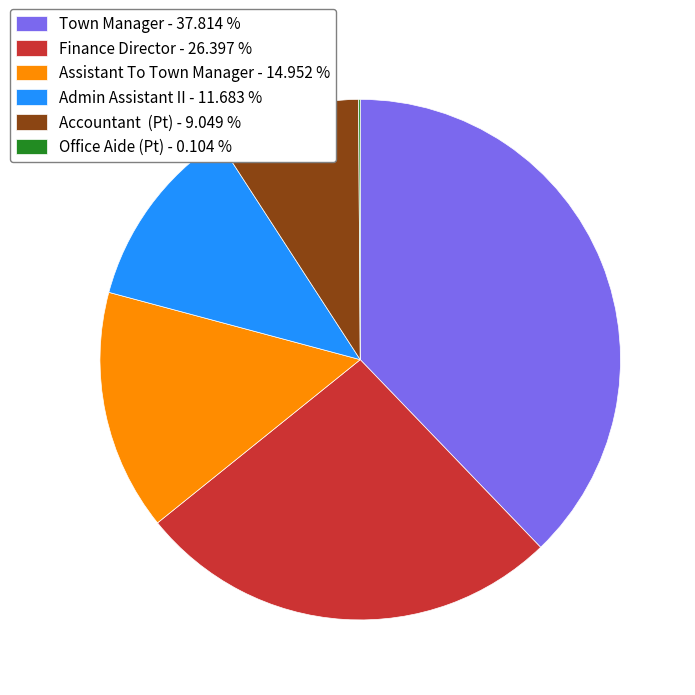

Is there a majority slice in this chart?

No